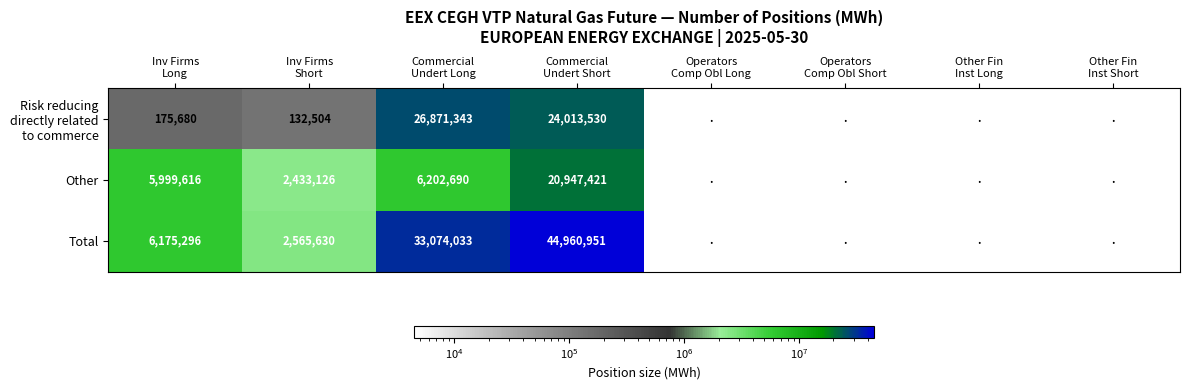

What is the total value across all series at Inv Firms
Short?

5131260